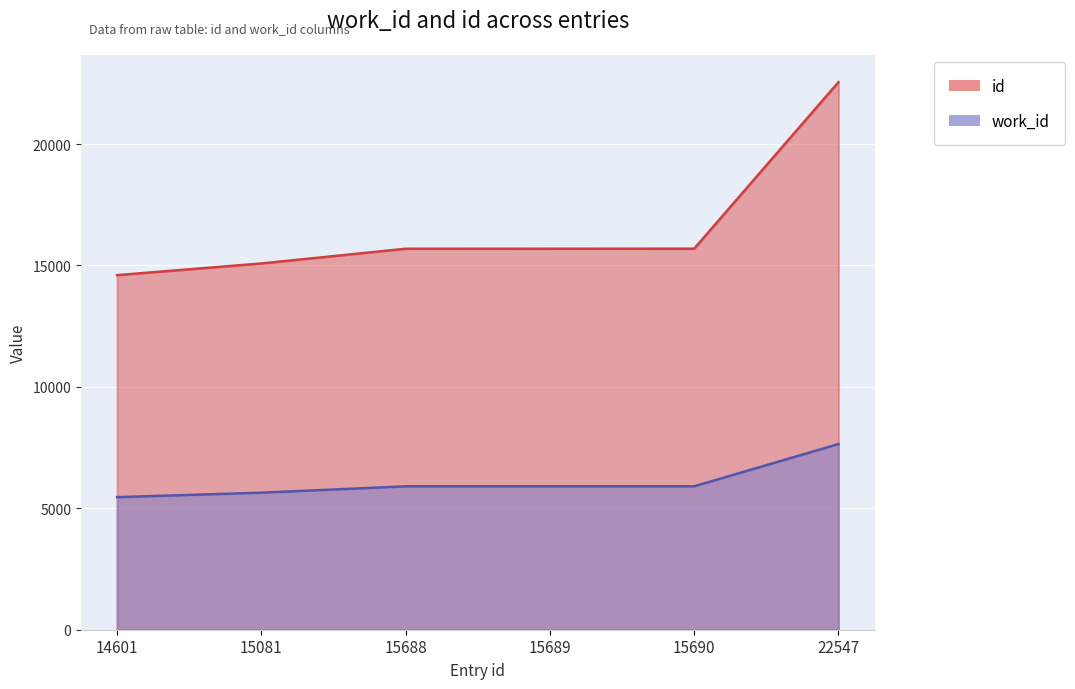

What is the sum of all values?

36463